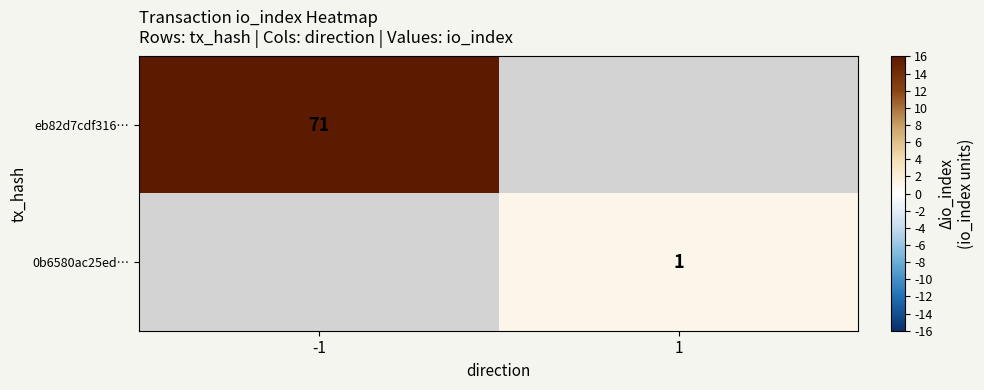

True or false: eb82d7cdf316… has a value of 117 at -1.

False